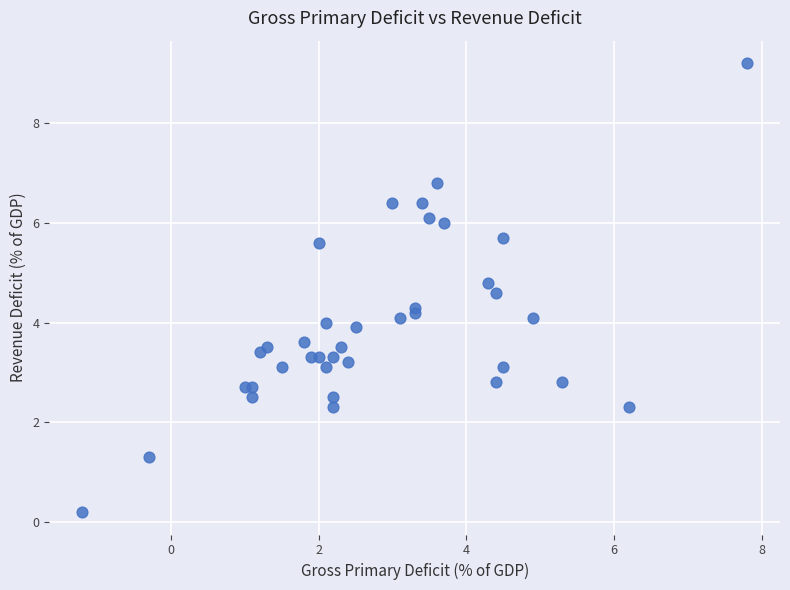

What is the range of X values (max minus min)?

9.0